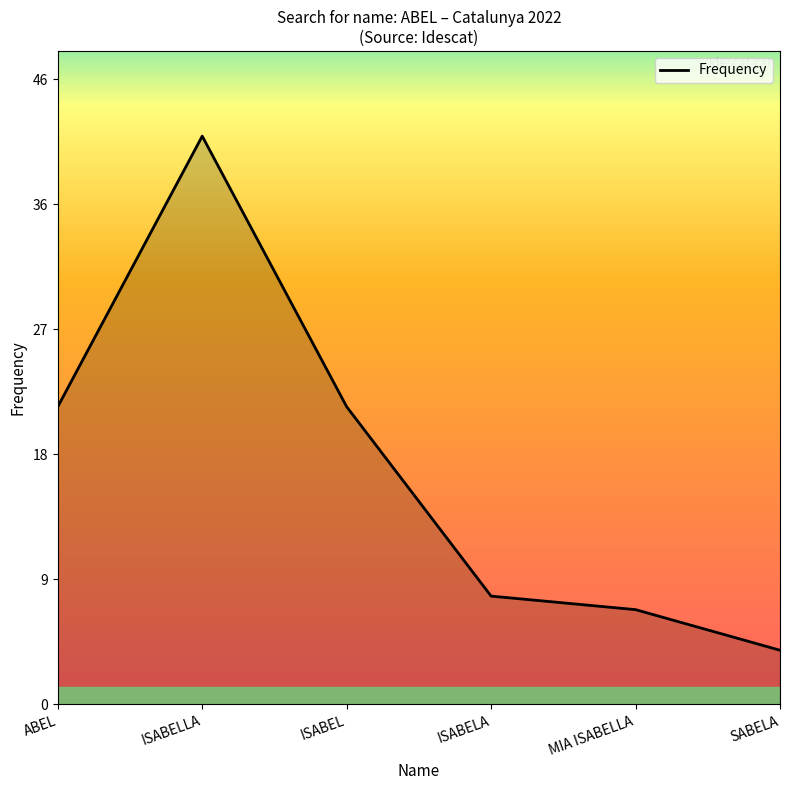

Reading left to right, what are all the values shown in this chart?

22	42	22	8	7	4